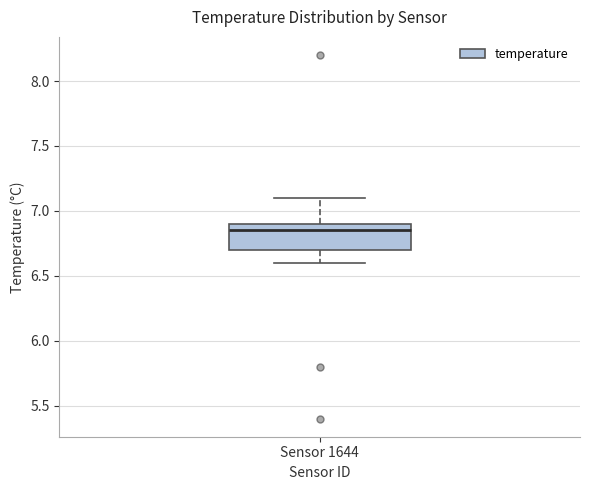

Transcribe this box plot: give where the median line is, the range the box spans, and where the two whiskers end, as read against the y-axis. The values are not printed on the chart, so give them approximately, as read against the axis.

median 6.85, box 6.70 to 6.90, whiskers 6.60 to 7.10